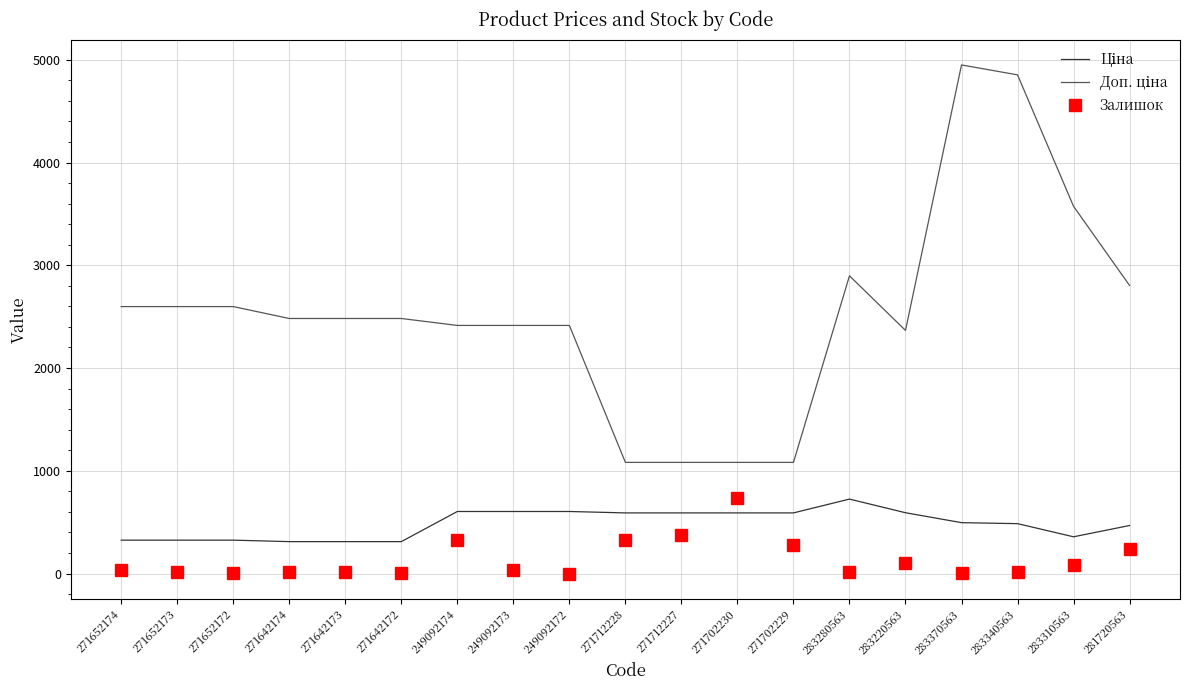

The Залишок series shows 9.0 at 283370563. True or false?

True